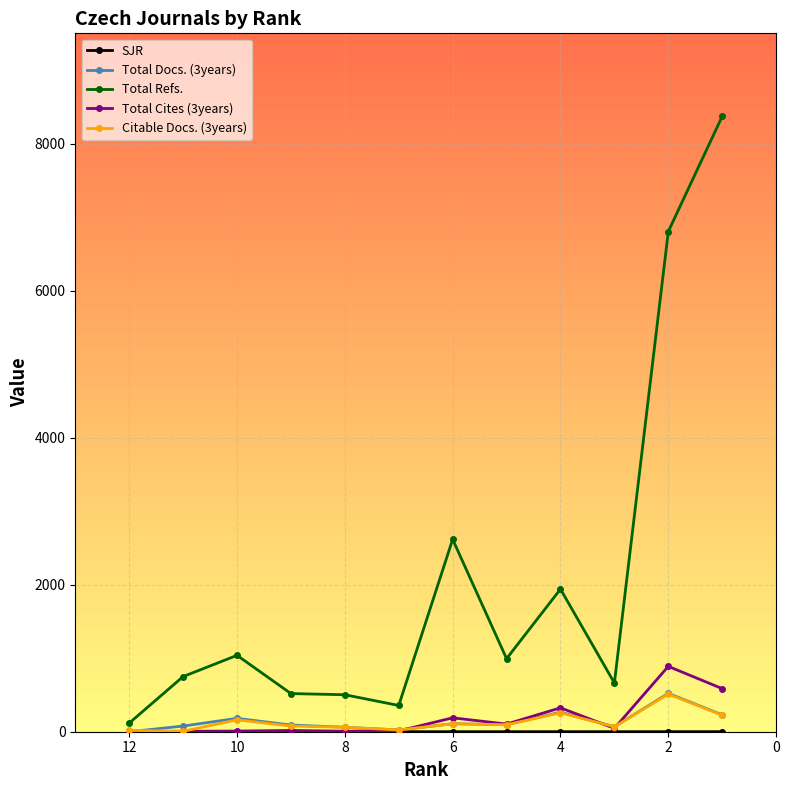

What is the value of the Total Docs. (3years) point at the 10th from the left?

68.0